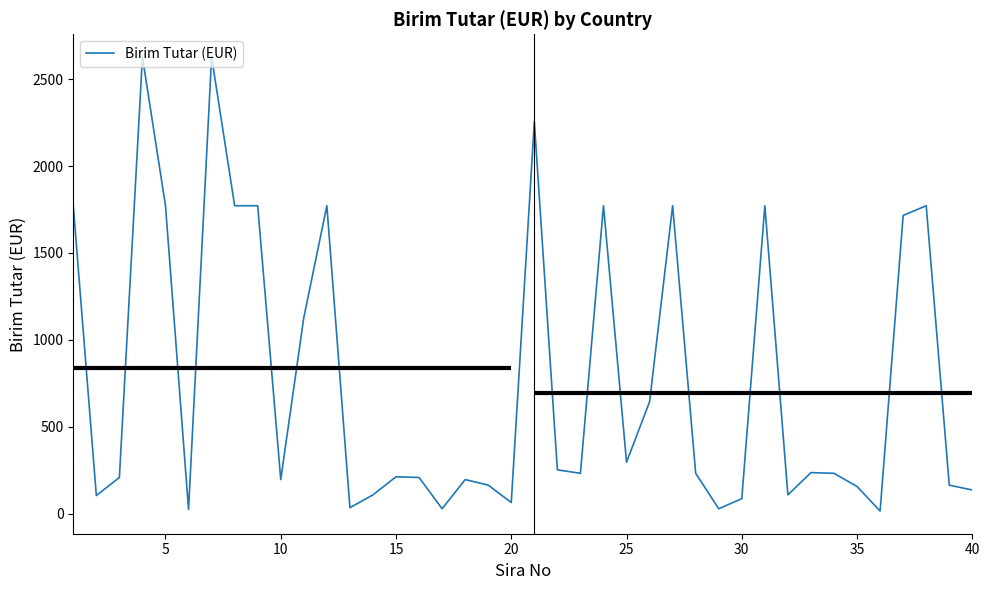

True or false: there are more than 1 points higher than both neighbors.

True